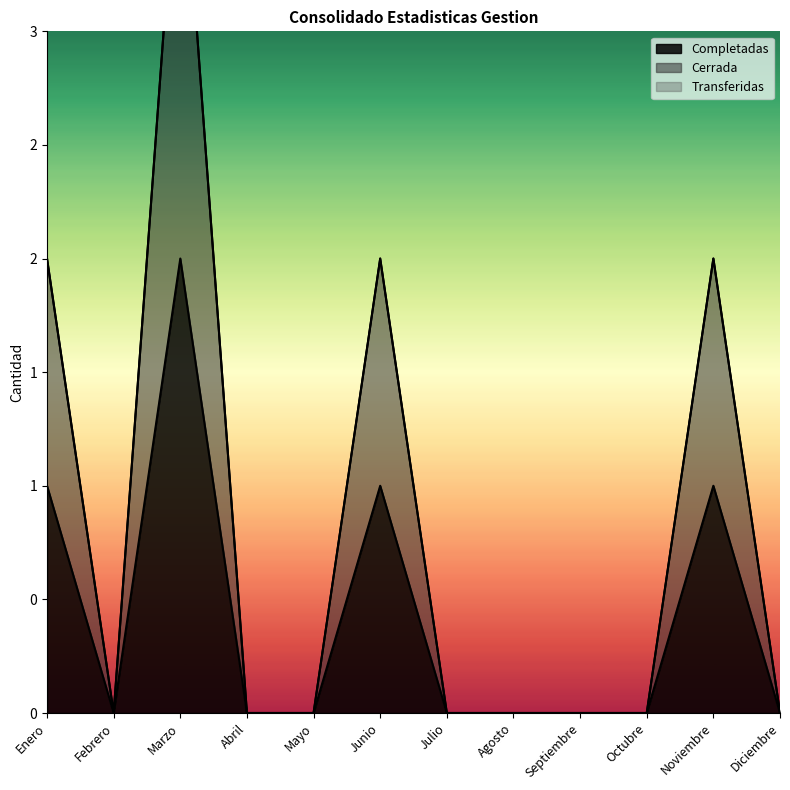

At which category does Completadas reach its first local peak?

Marzo